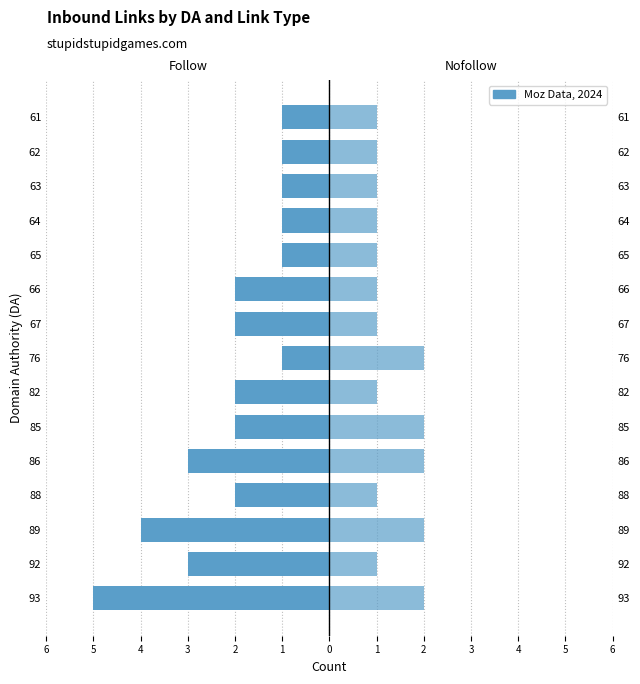

The follow series shows 0 at 61. True or false?

False